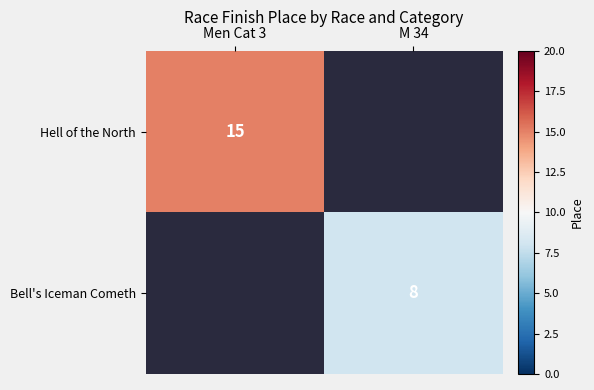

Is it true that Bell's Iceman Cometh equals 5 at M 34?

False